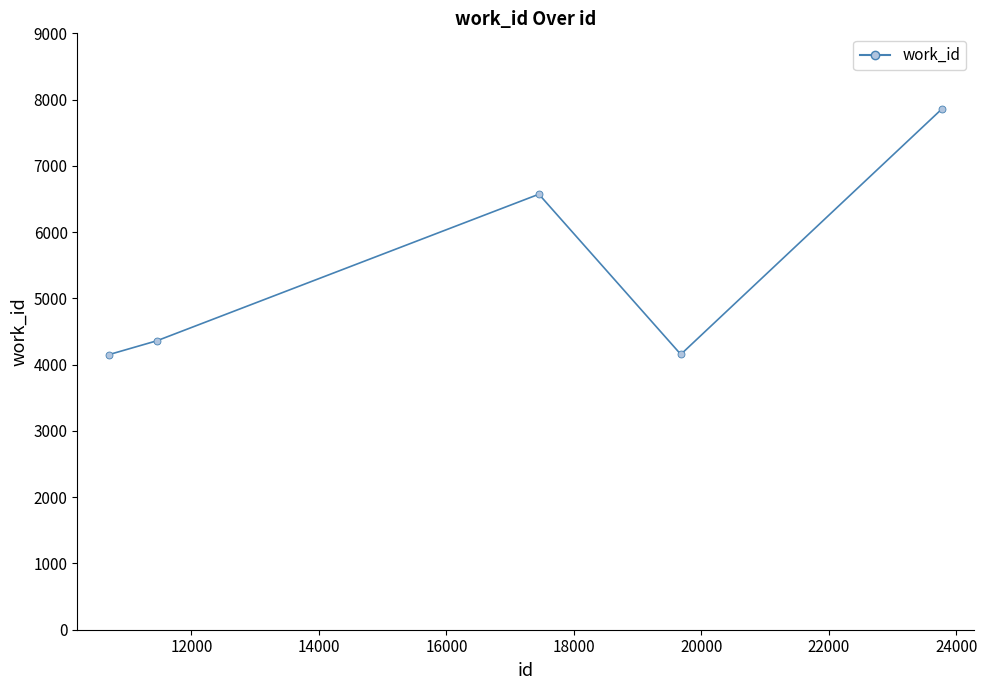

The work_id markers series shows 2929 at 14000. True or false?

False